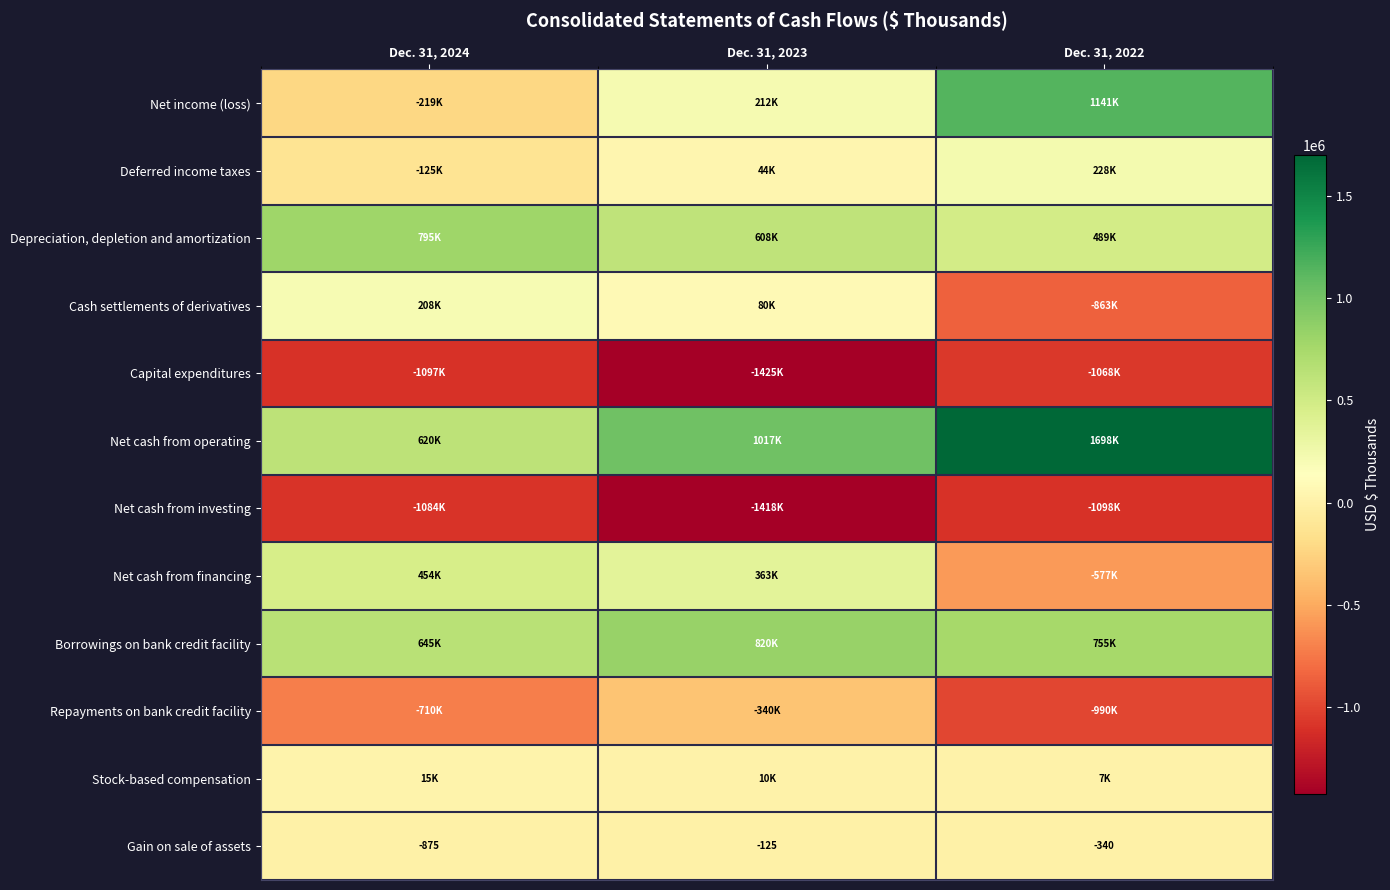

True or false: Gain on sale of assets has a value of -125 at Dec. 31, 2023.

True